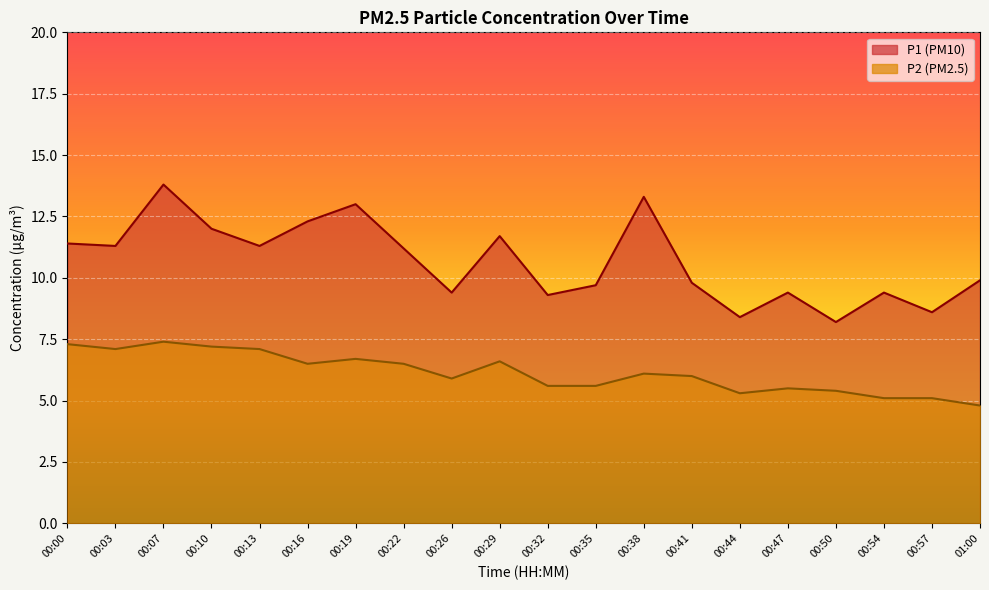

What is the approximate value of P1 at 01:00?

9.9